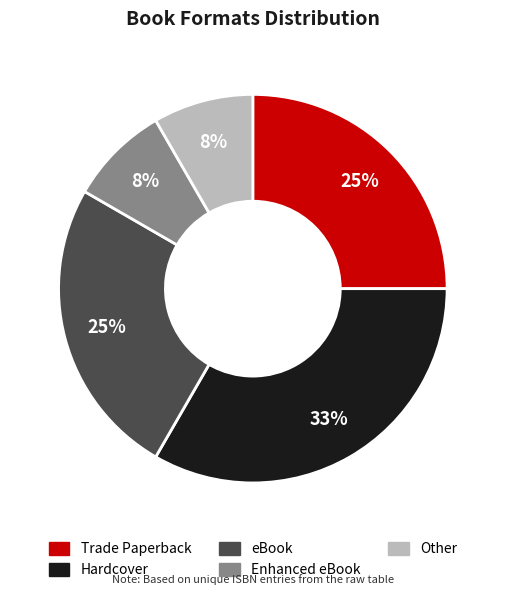

To the nearest percent, what percentage of the pie is Other?

8%